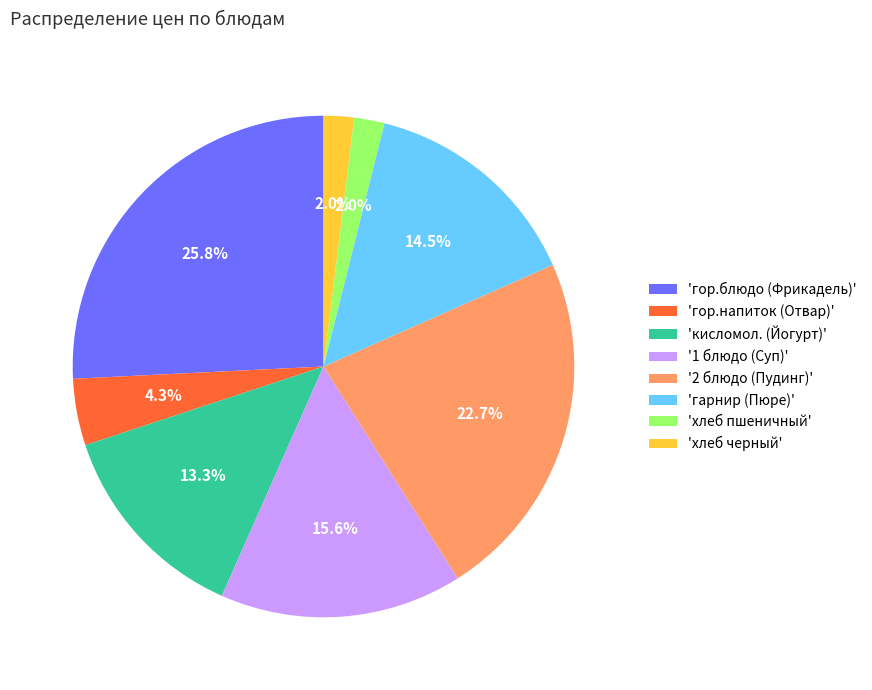

Which slice is the largest?

'гор.блюдо (Фрикадель)'